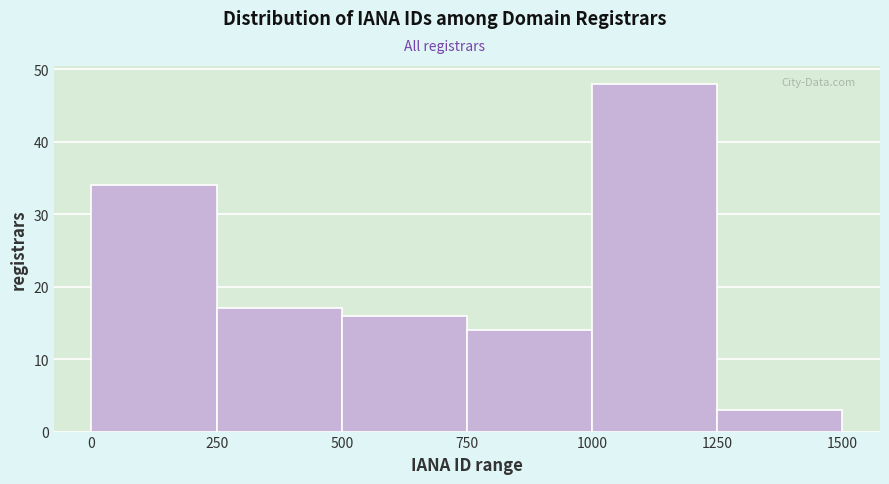

How tall is the bar that spans 1000 to 1250 on the x-axis? The values are not printed on the chart, so give them approximately, as read against the axis.

48